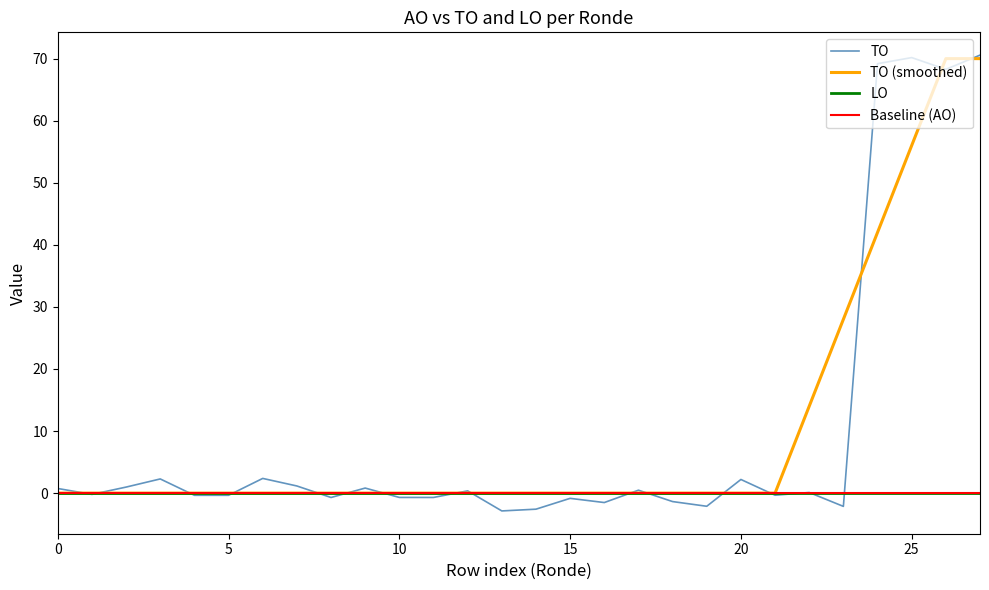

Which series has the largest total across all categories?

TO (smoothed)